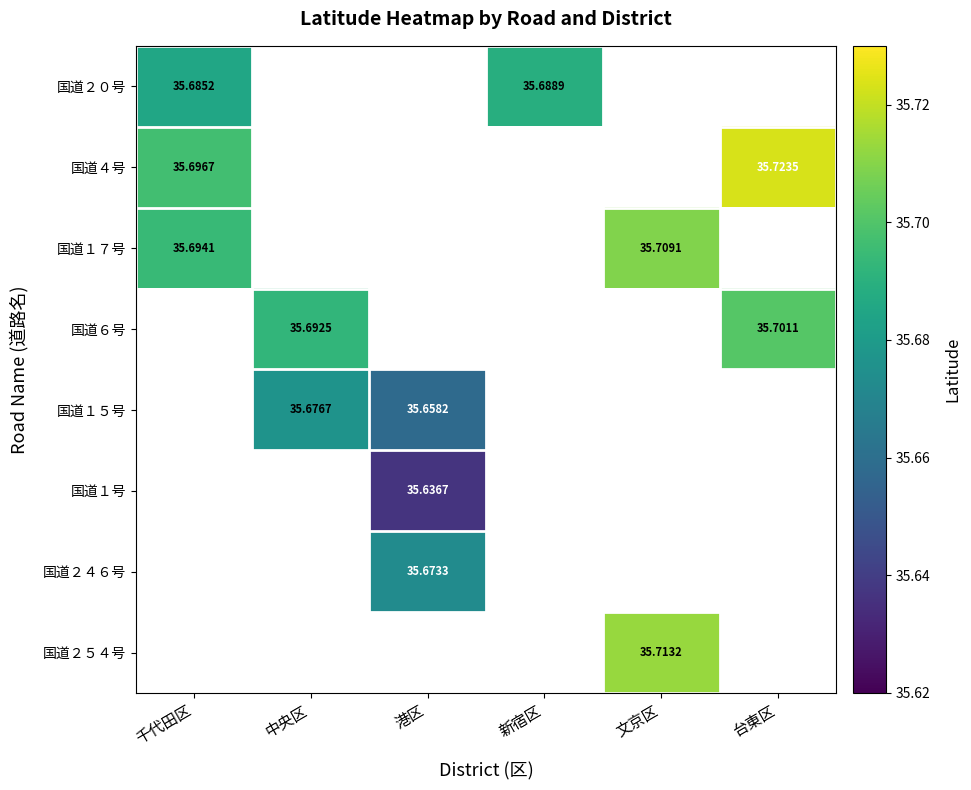

Which series has the largest range (max minus min)?

国道４号